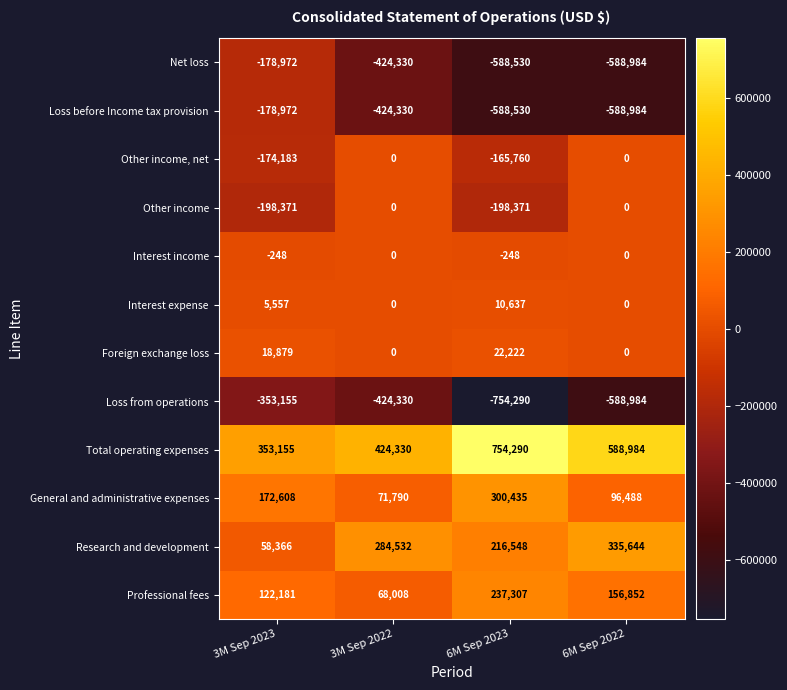

Where is Professional fees nearest to the value 152657?

6M Sep 2022